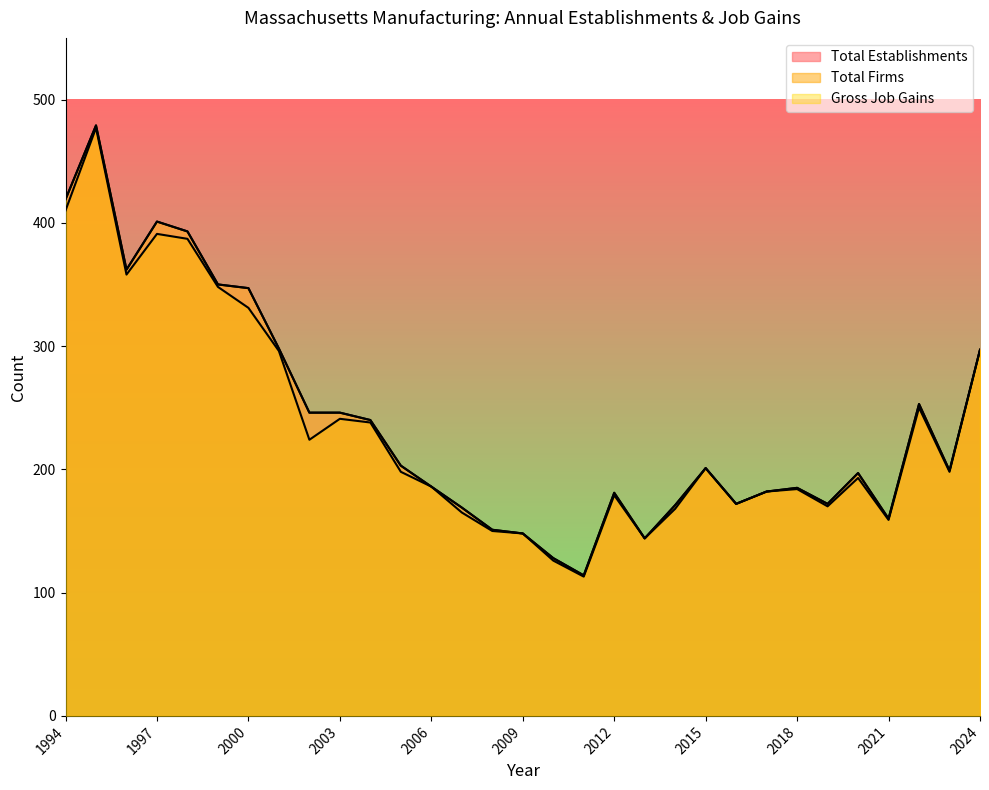

How many interior local peaks does the Total Firms series have?

8